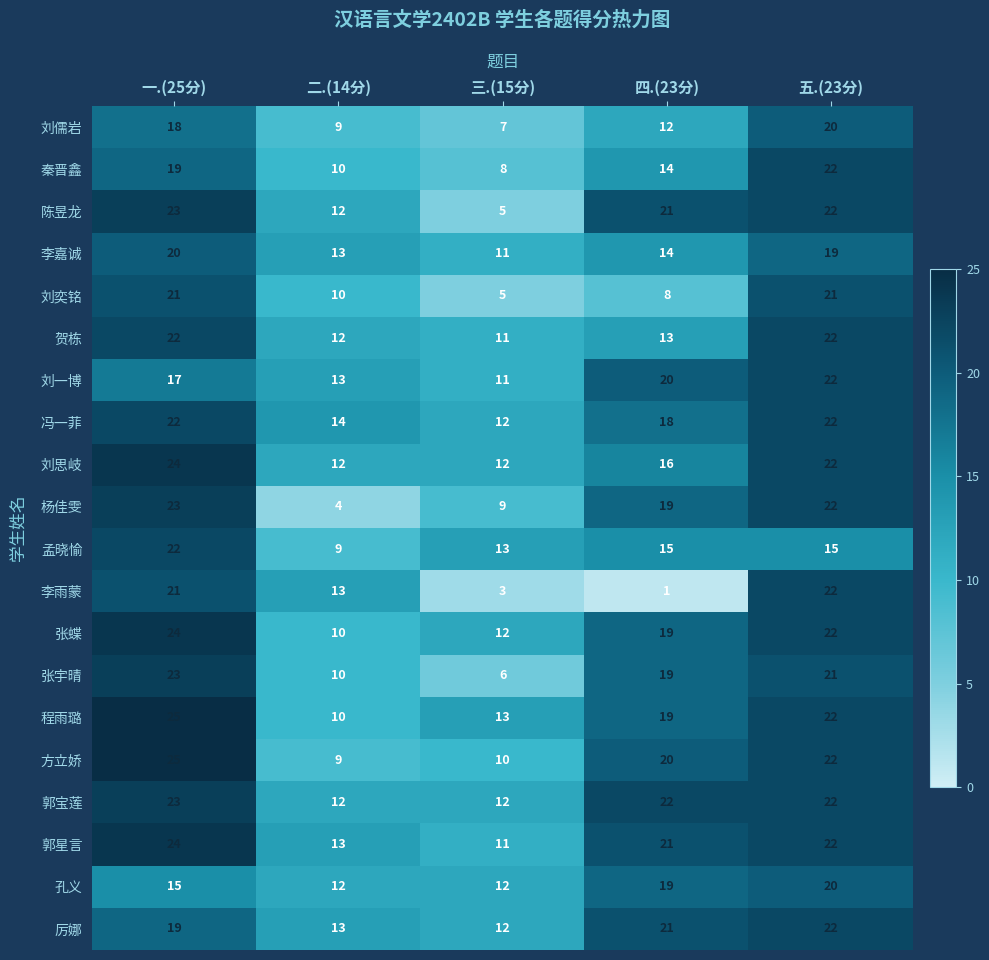

What is the maximum value shown in the chart?

25